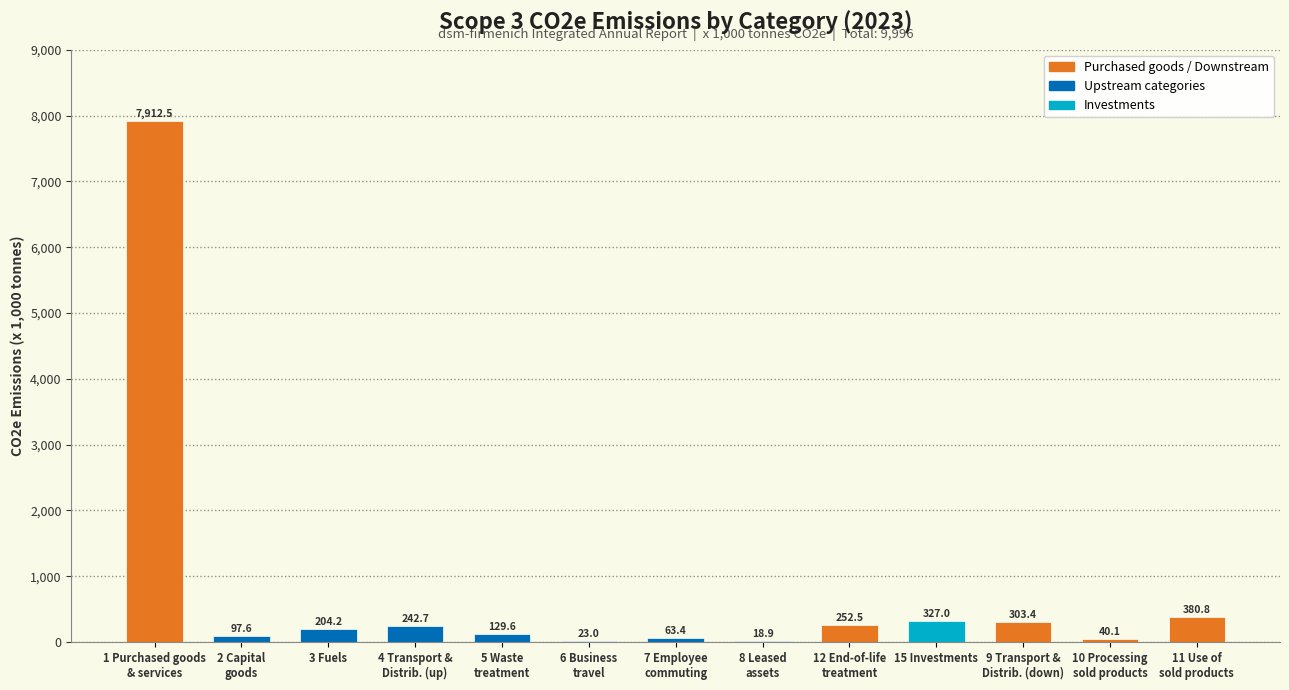

What is the greatest value displayed?

7912.5